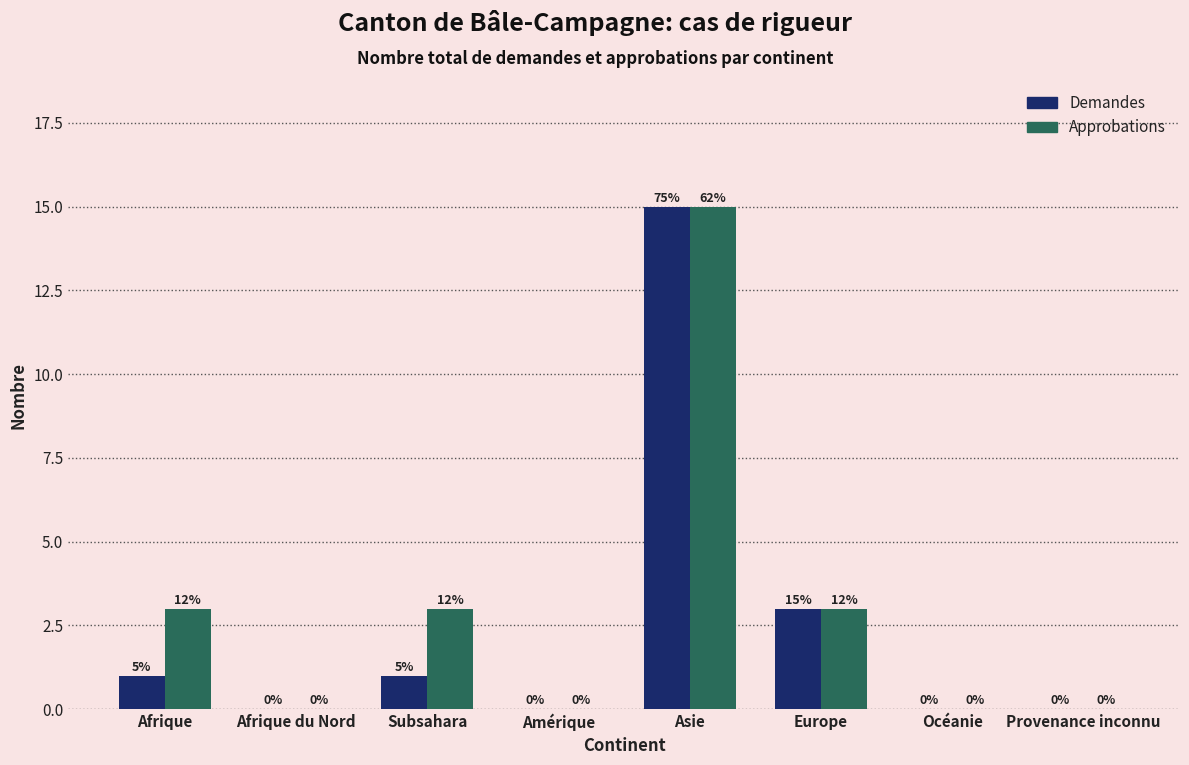

Reading left to right, extract all data points from this chart.

Demandes: Afrique=1	Afrique du Nord=0	Subsahara=1	Amérique=0	Asie=15	Europe=3	Océanie=0	Provenance inconnu=0
Approbations: Afrique=3	Afrique du Nord=0	Subsahara=3	Amérique=0	Asie=15	Europe=3	Océanie=0	Provenance inconnu=0